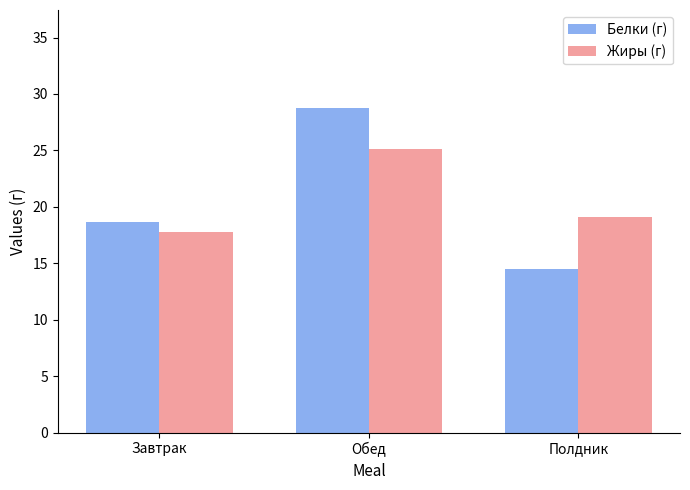

The Белки (г) series shows 12.5 at Завтрак. True or false?

False